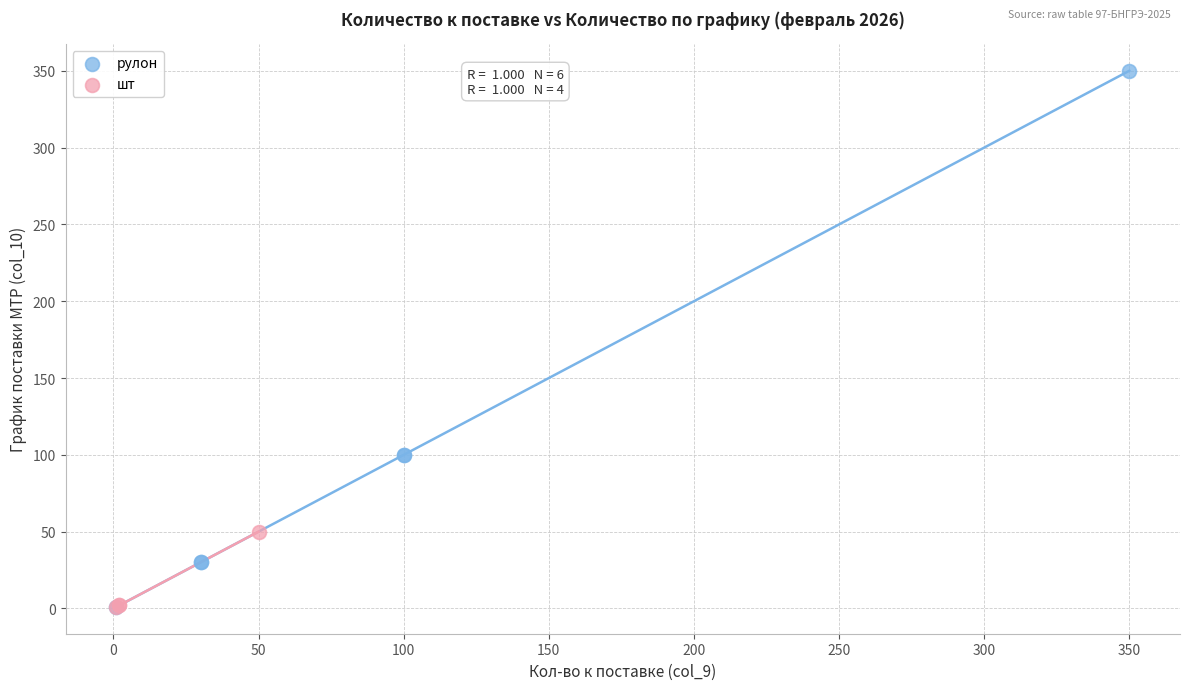

Which series reaches the maximum Y coordinate?

рулон